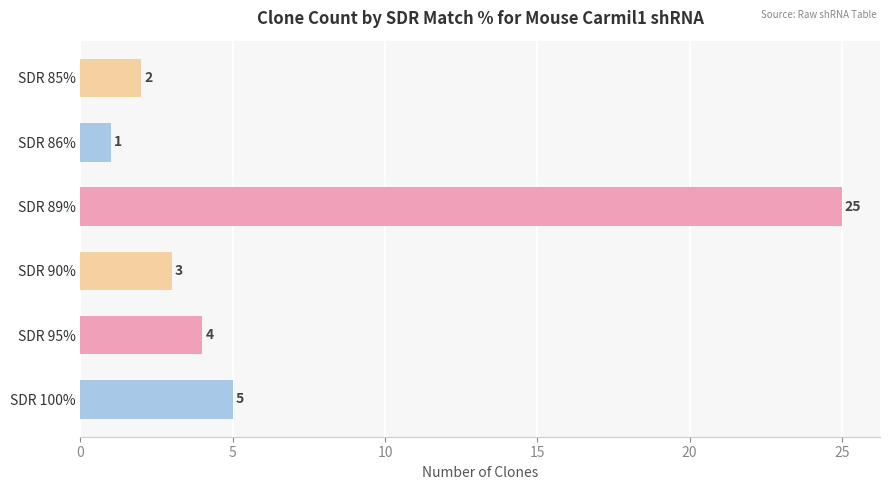

Which label corresponds to the smallest value in the chart?

SDR 86%